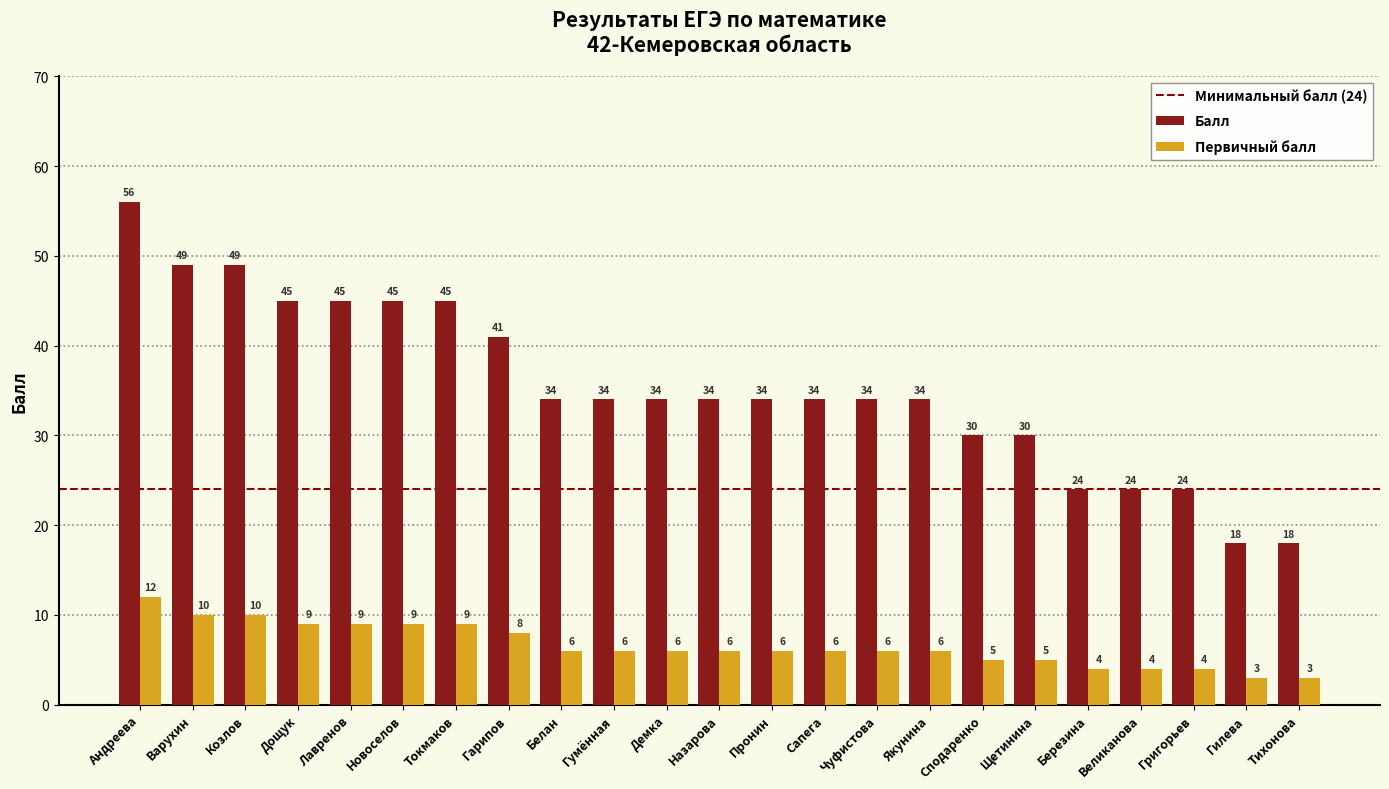

Reading left to right, list all the values displayed in this chart.

Балл: Андреева=56	Варухин=49	Козлов=49	Дощук=45	Лавренов=45	Новоселов=45	Токмаков=45	Гарипов=41	Белан=34	Гумённая=34	Демка=34	Назарова=34	Пронин=34	Сапега=34	Чуфистова=34	Якунина=34	Сподаренко=30	Щетинина=30	Березина=24	Великанова=24	Григорьев=24	Гилева=18	Тихонова=18
Первичный балл: Андреева=12	Варухин=10	Козлов=10	Дощук=9	Лавренов=9	Новоселов=9	Токмаков=9	Гарипов=8	Белан=6	Гумённая=6	Демка=6	Назарова=6	Пронин=6	Сапега=6	Чуфистова=6	Якунина=6	Сподаренко=5	Щетинина=5	Березина=4	Великанова=4	Григорьев=4	Гилева=3	Тихонова=3